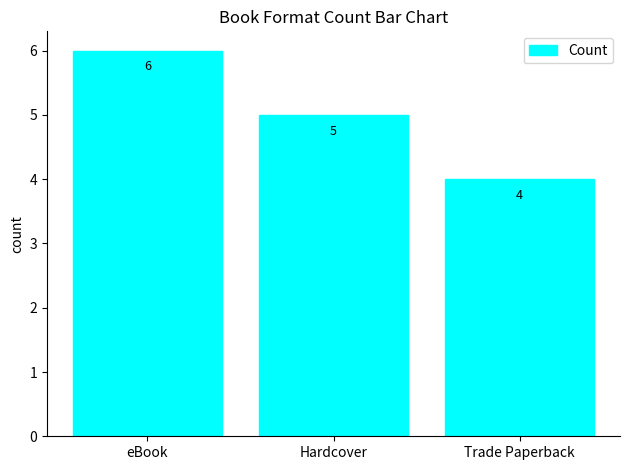

What is the change in value from eBook to Trade Paperback?

-2